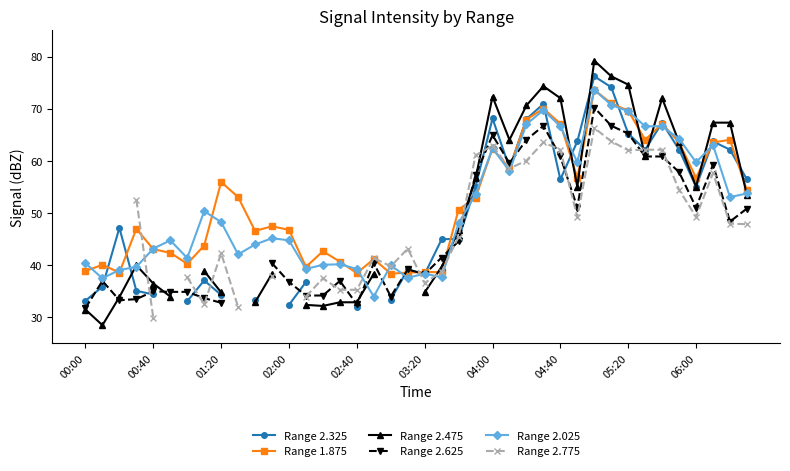

Is it true that Range 2.025 equals 44.7 at 02:00?

True